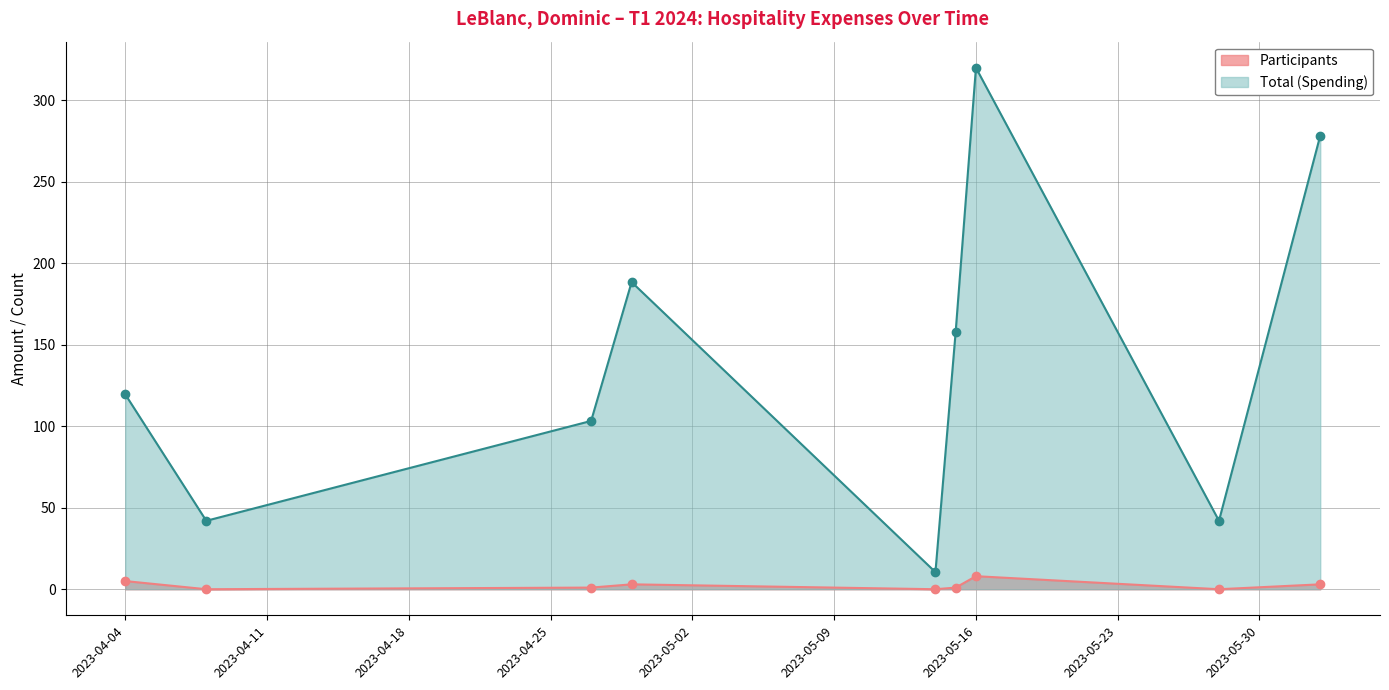

Reading right to left, what are all the values shown in this chart?

Total (Spending): 2023-06-02=278.4	2023-05-28=42.0	2023-05-16=320.1	2023-05-15=158.2	2023-05-14=10.5	2023-04-29=188.5	2023-04-27=103.3	2023-04-08=42.0	2023-04-04=119.6
Participants: 2023-06-02=3.0	2023-05-28=0.0	2023-05-16=8.0	2023-05-15=1.0	2023-05-14=0.0	2023-04-29=3.0	2023-04-27=1.0	2023-04-08=0.0	2023-04-04=5.0